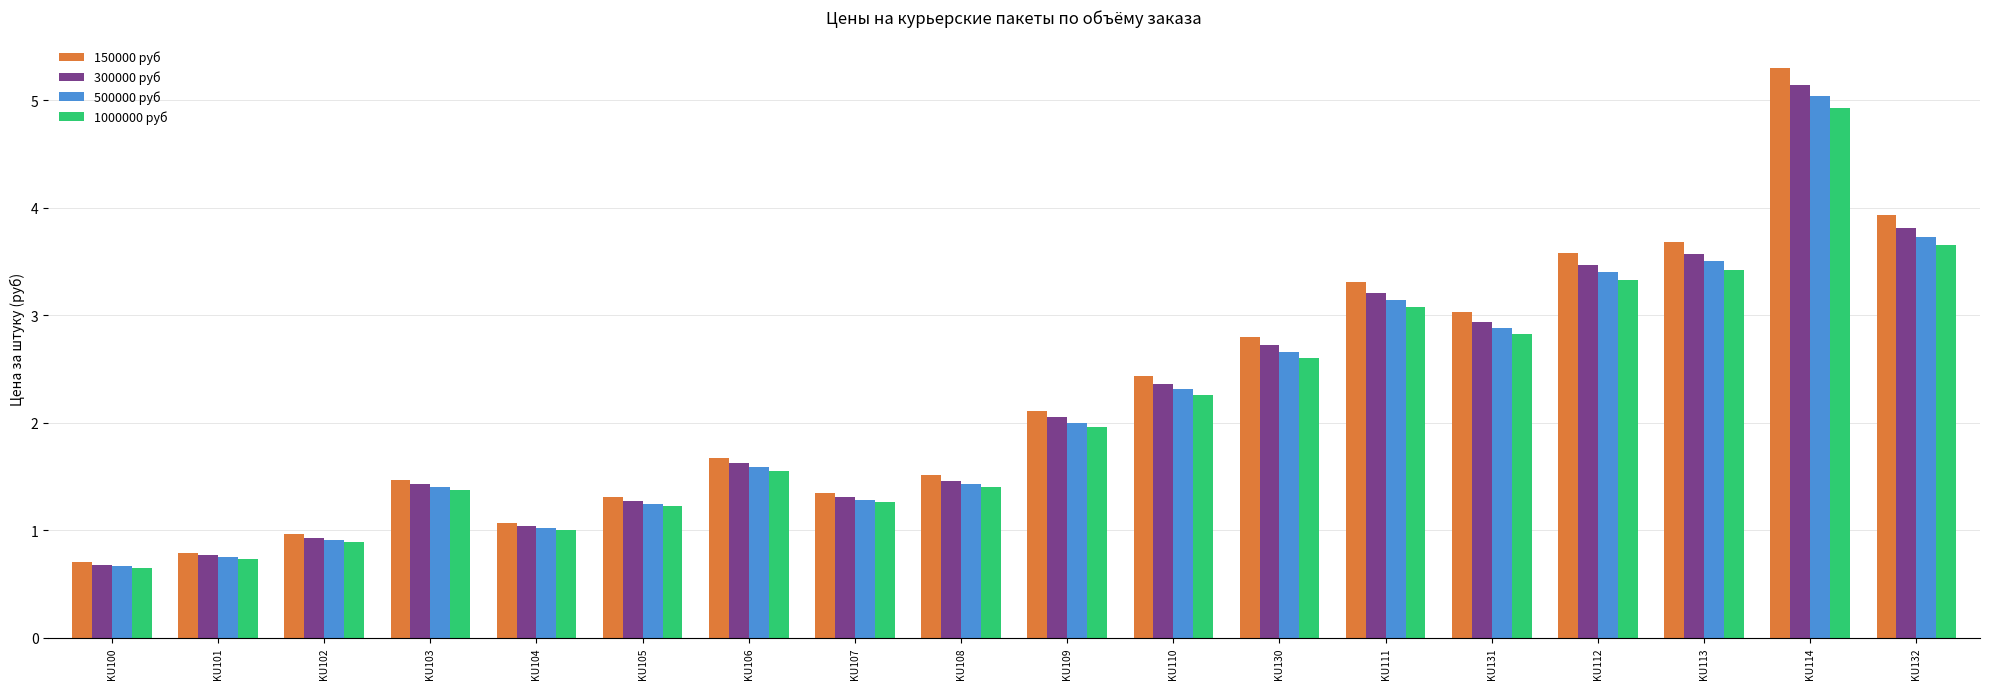

What is the greatest value displayed?

5.3